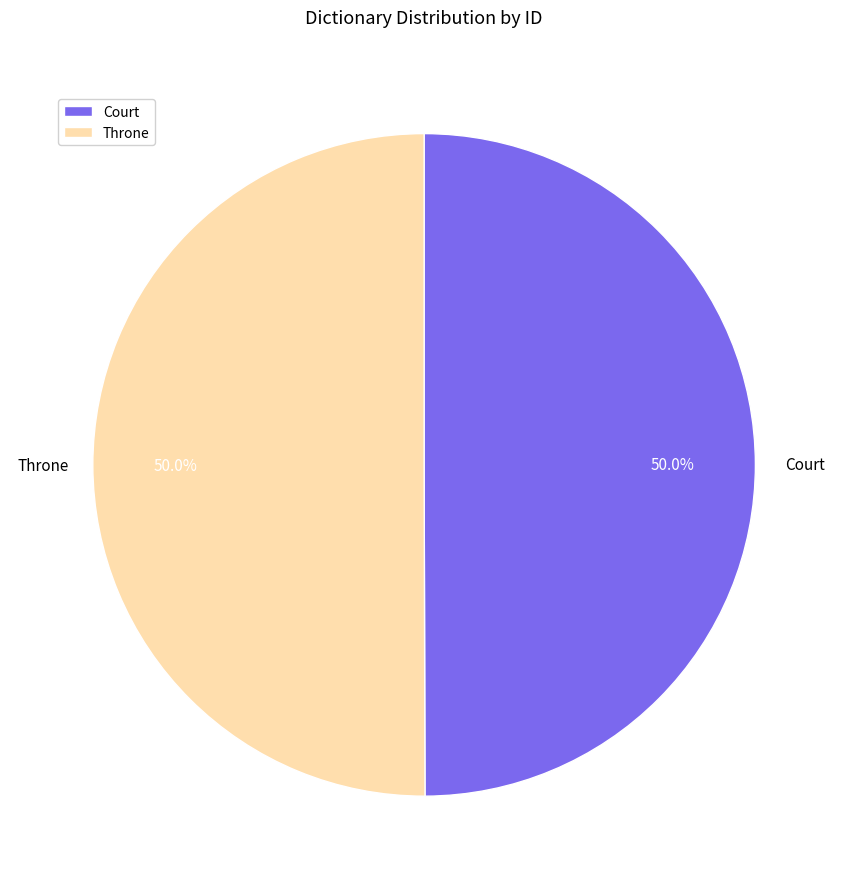

The Court slice represents 60% of the pie. True or false?

False